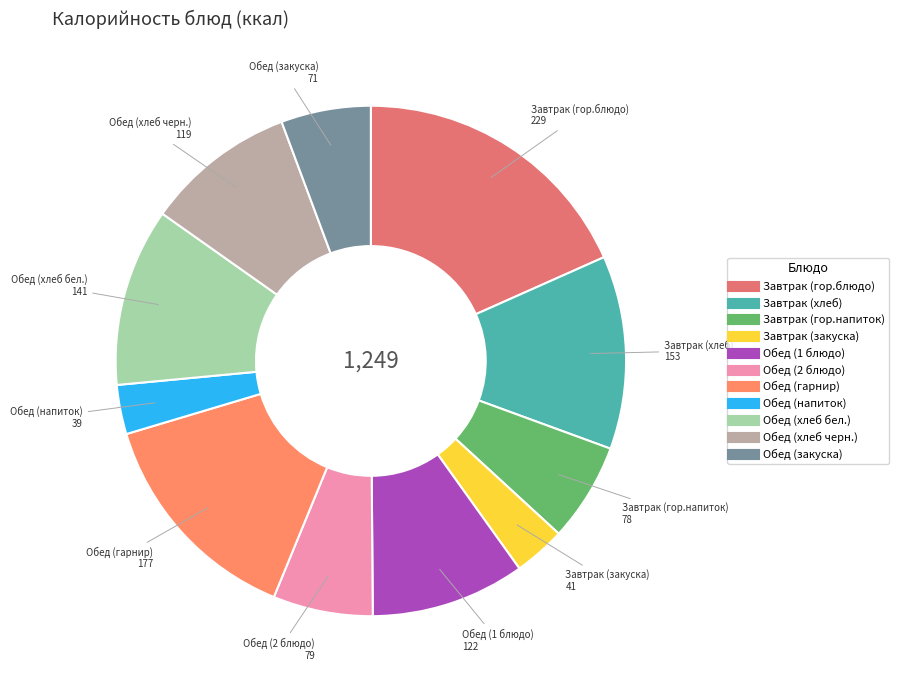

Is there any slice that represents more than half of the pie?

No